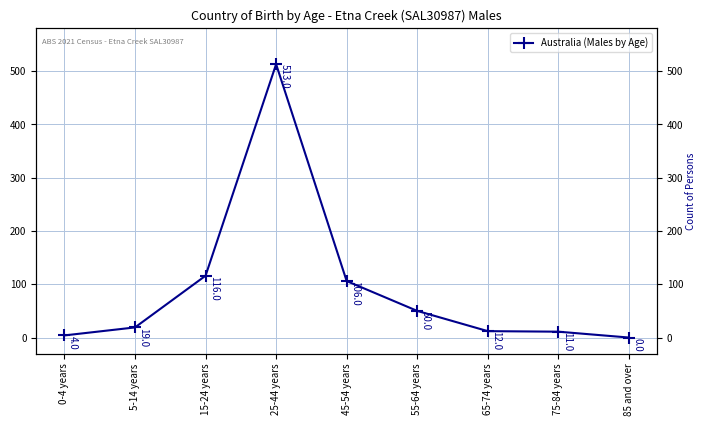

What is the sum of the values at 85 and over and 25-44 years?

513